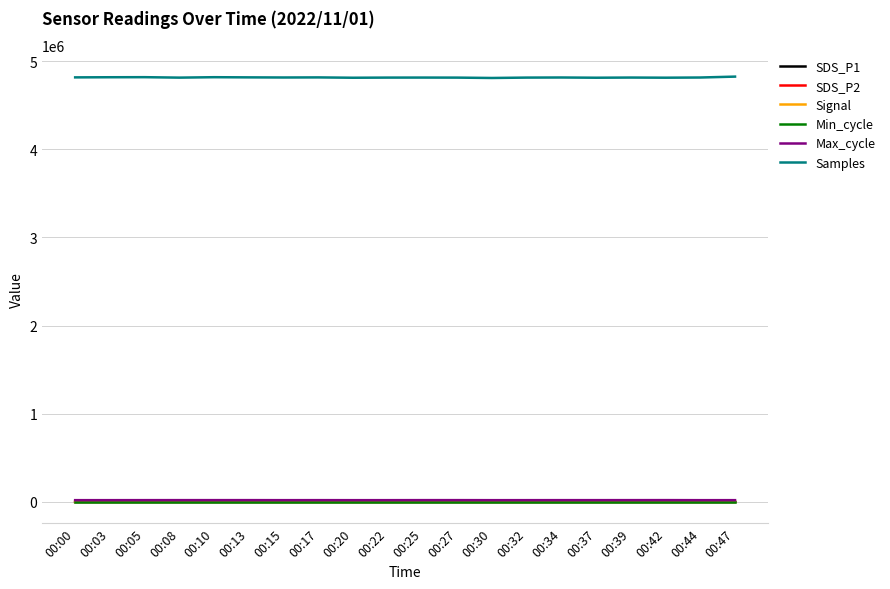

What are all the series names shown in the legend?

SDS_P1, SDS_P2, Signal, Min_cycle, Max_cycle, Samples